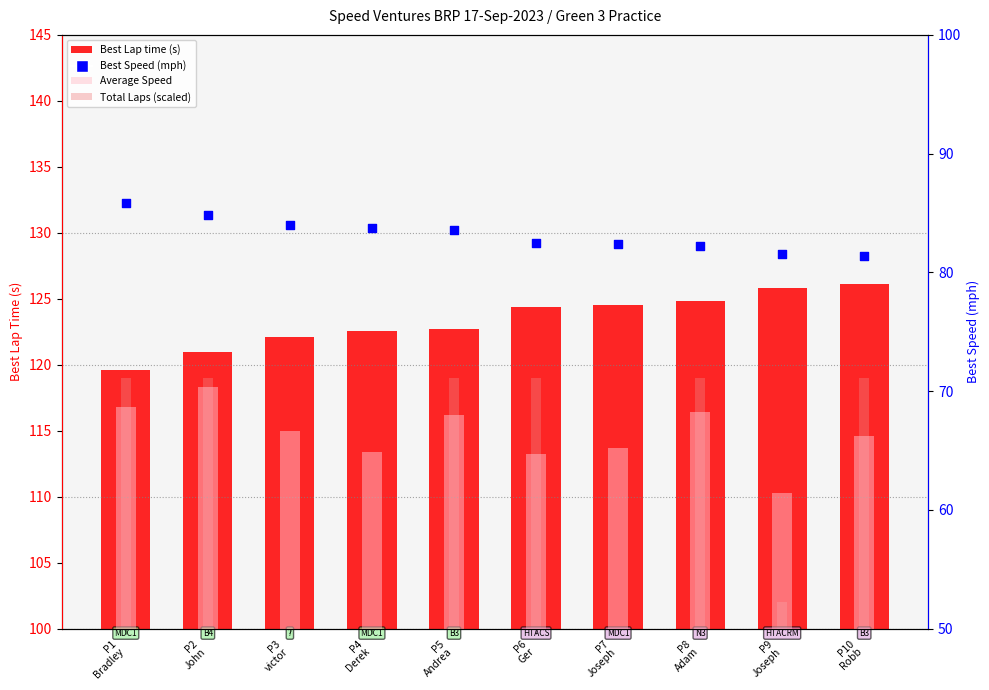

At how many categories does at least one series exceed 116?

10